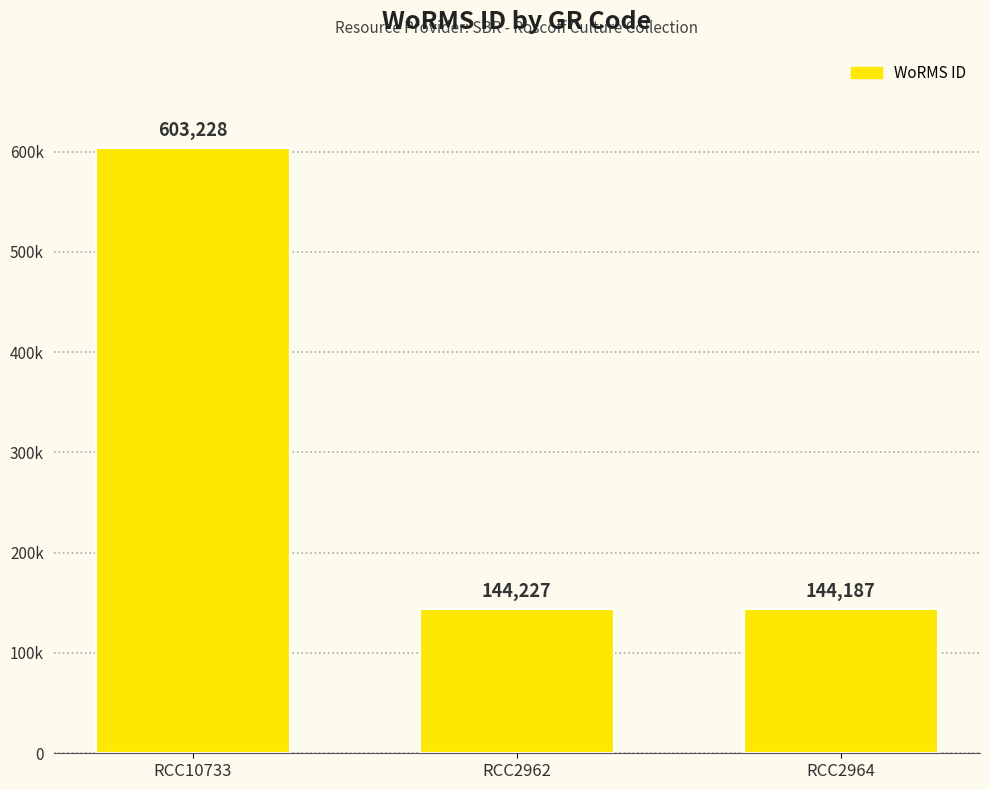

List the labels in order of value, smallest first.

RCC2964, RCC2962, RCC10733